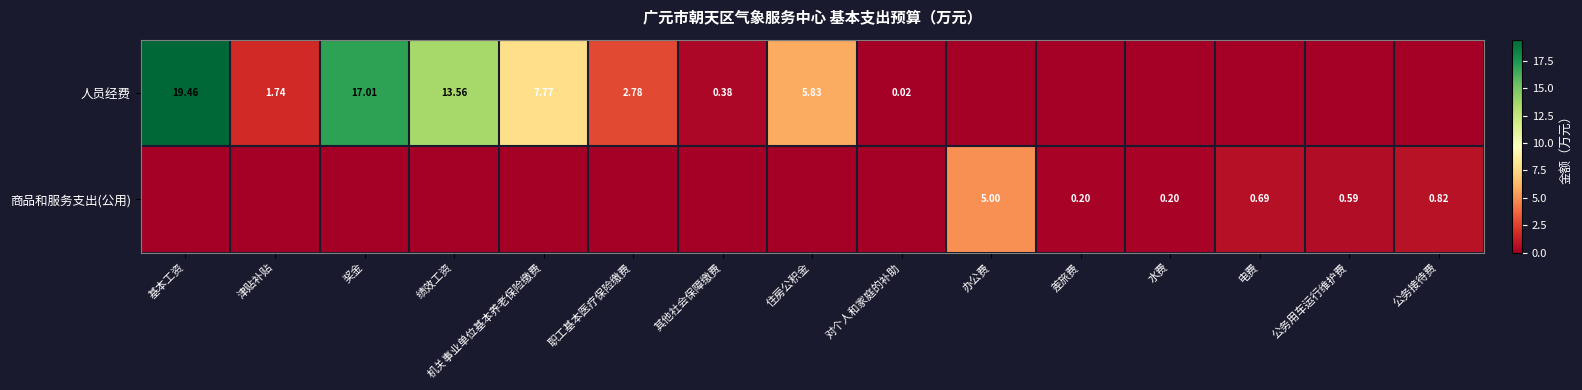

How many data points does each series have?

15